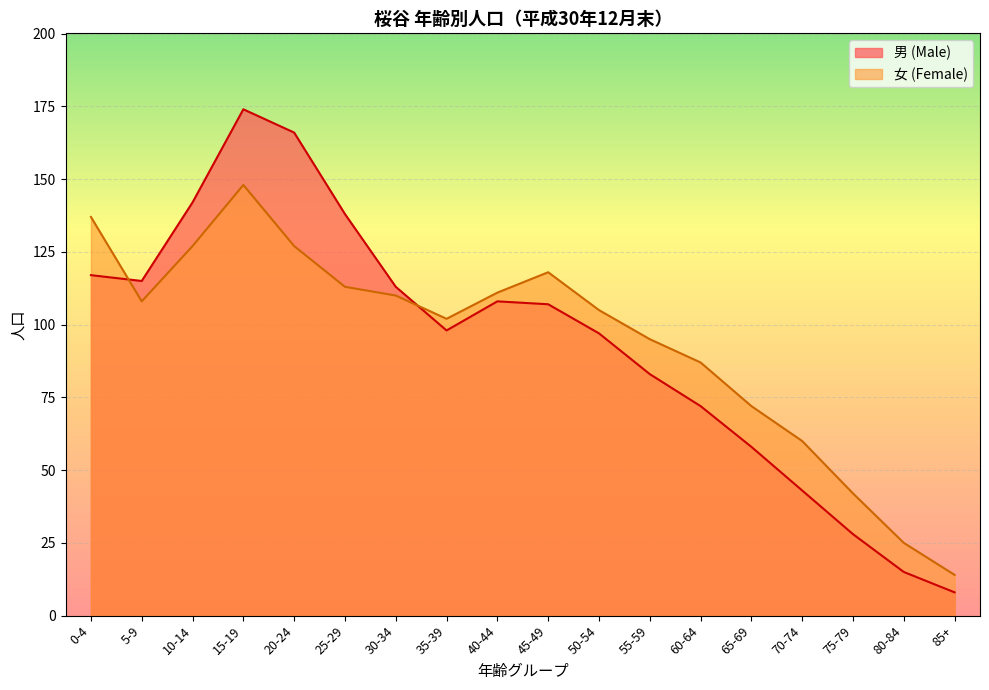

What is the highest value of the 男 (Male) series?

174